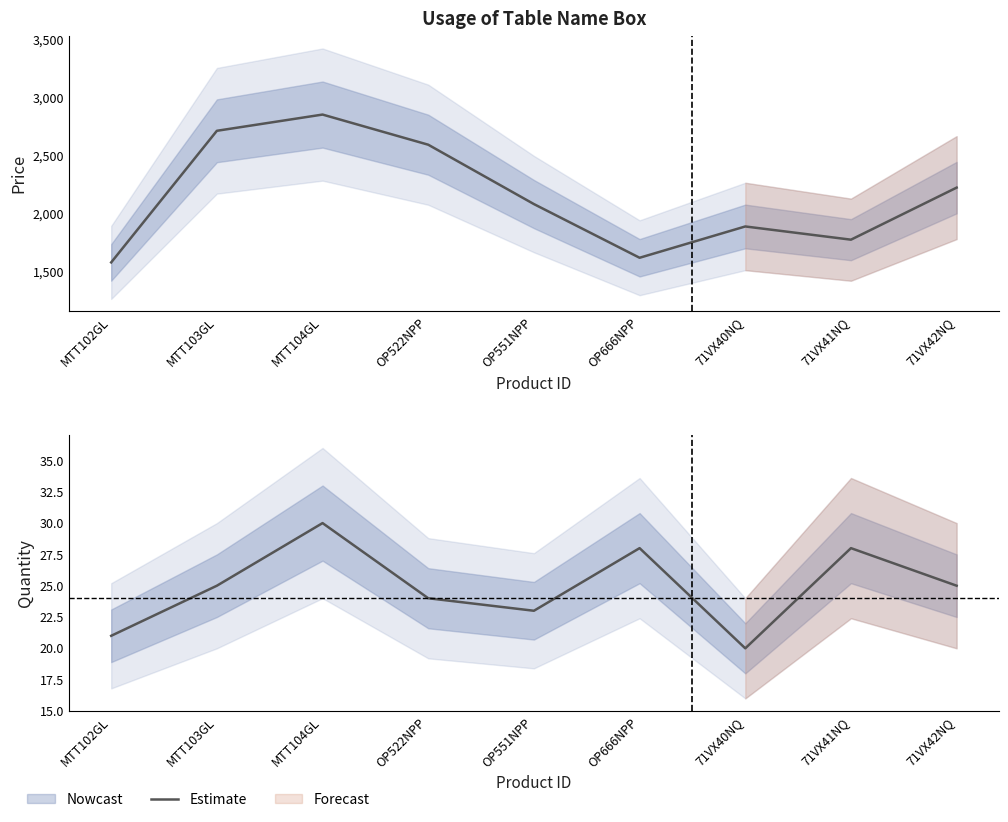

The value at MTT102GL is 28. True or false?

False